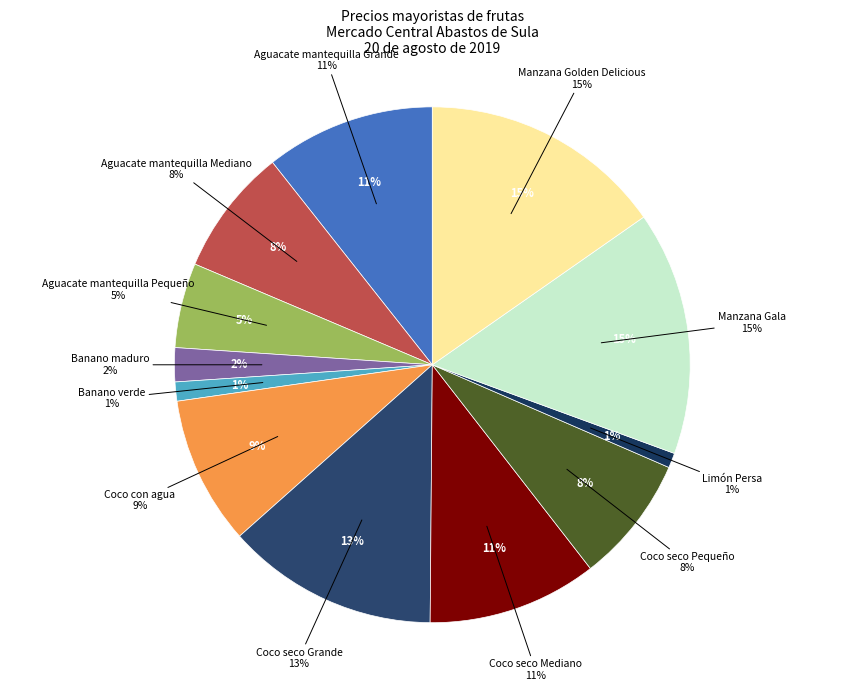

Which category has the biggest portion of the pie?

Manzana Gala